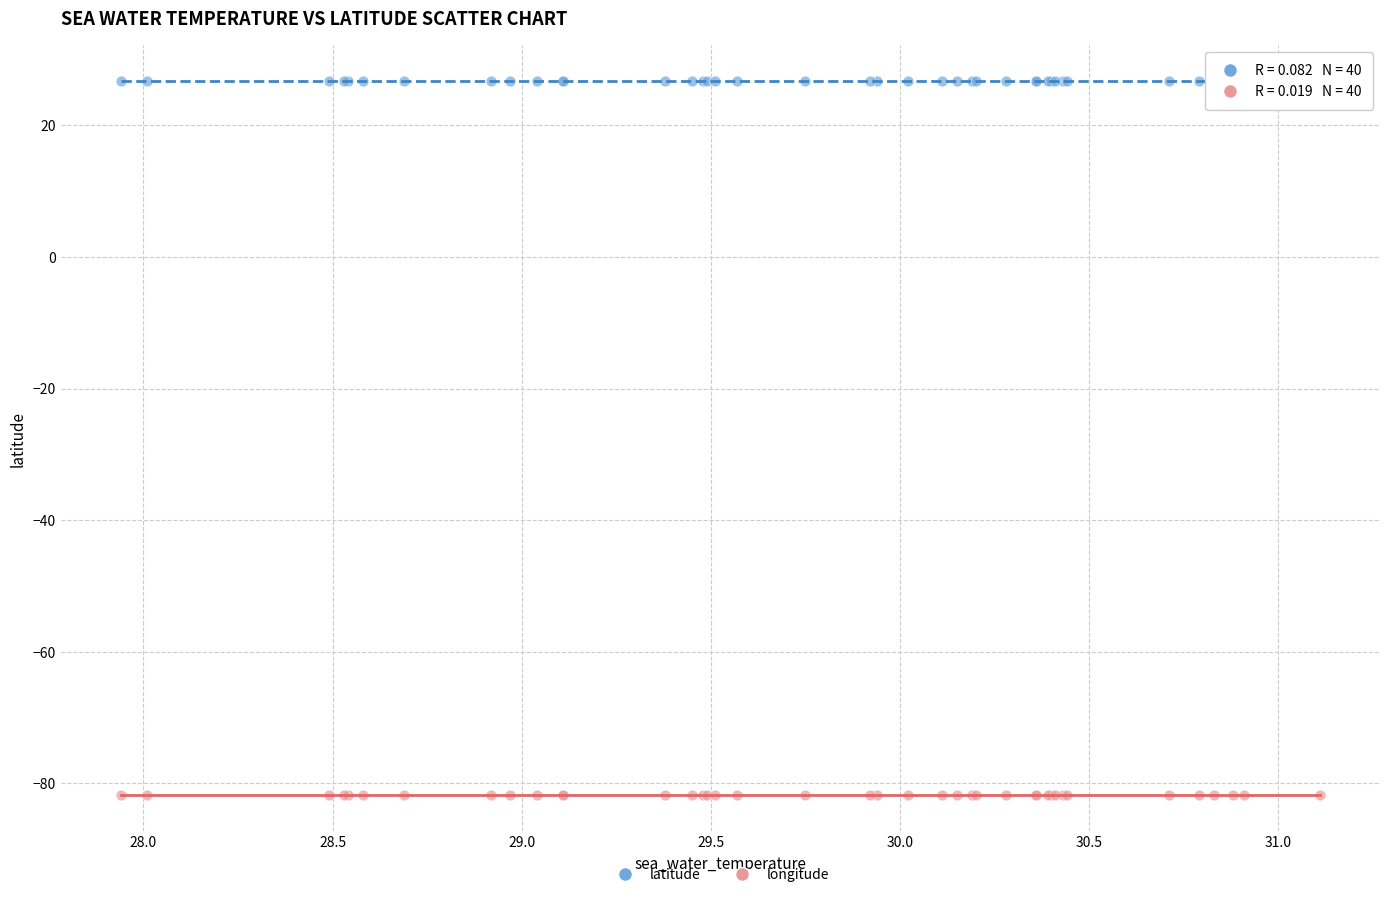

What is the X range (max minus min) for the scatter plot?

3.2